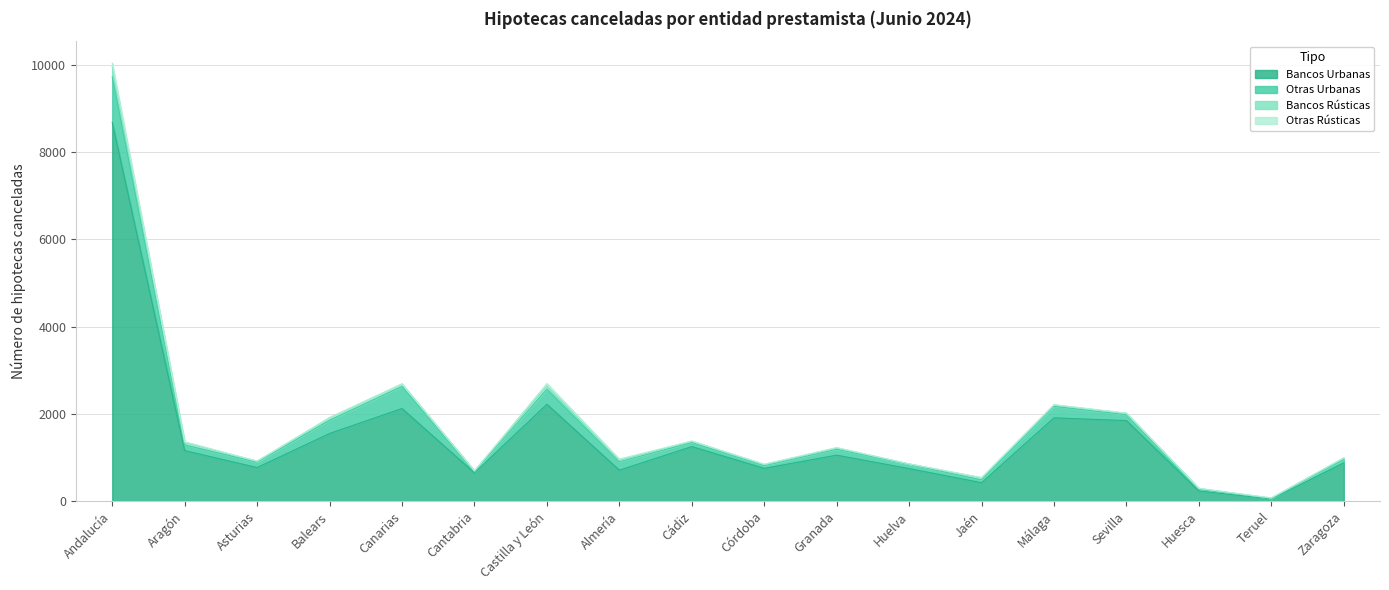

Where is the first local minimum for Otras Rústicas?

Asturias